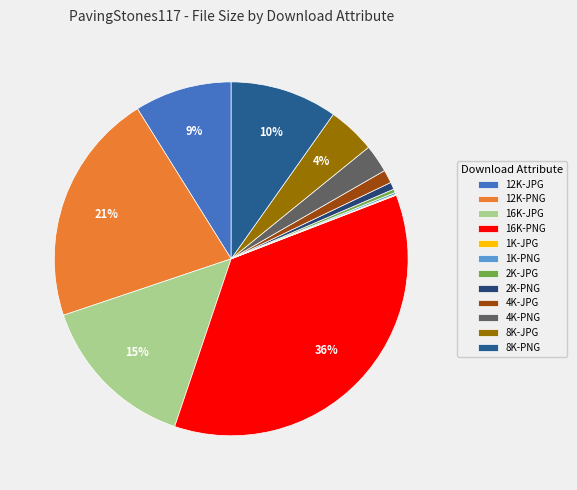

Approximately how many times larger is the value at 2K-JPG compared to 1K-PNG?

1.8